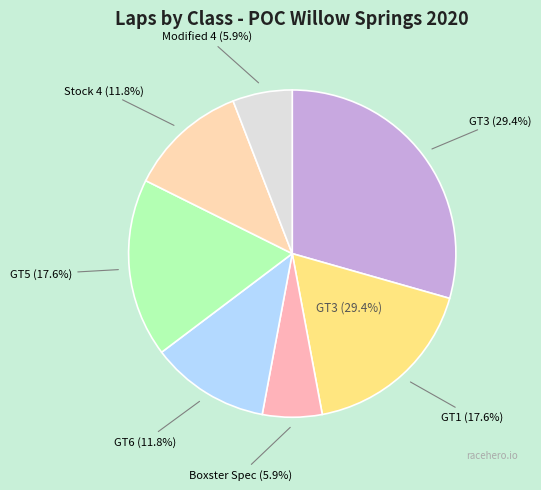

Rank the categories by value from lowest to highest.

Boxster Spec, Modified 4, GT6, Stock 4, GT1, GT5, GT3